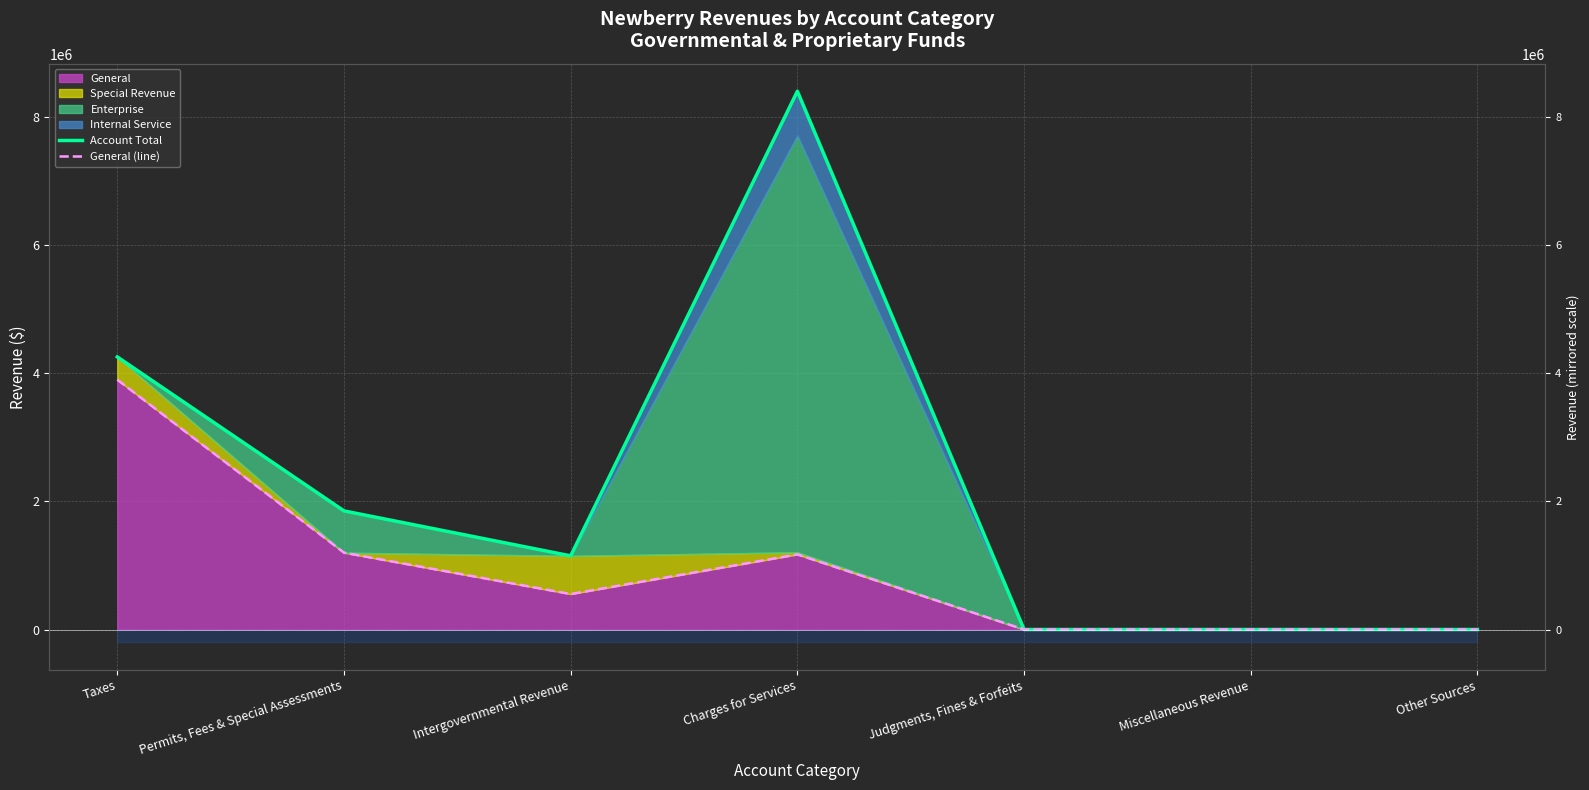

What is the value of the Account Total point at the 4th from the left?

8400743